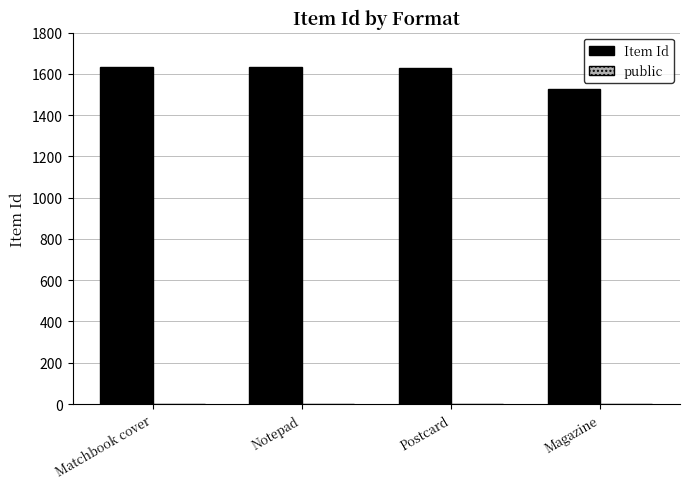

What is the maximum value shown in the chart?

1633